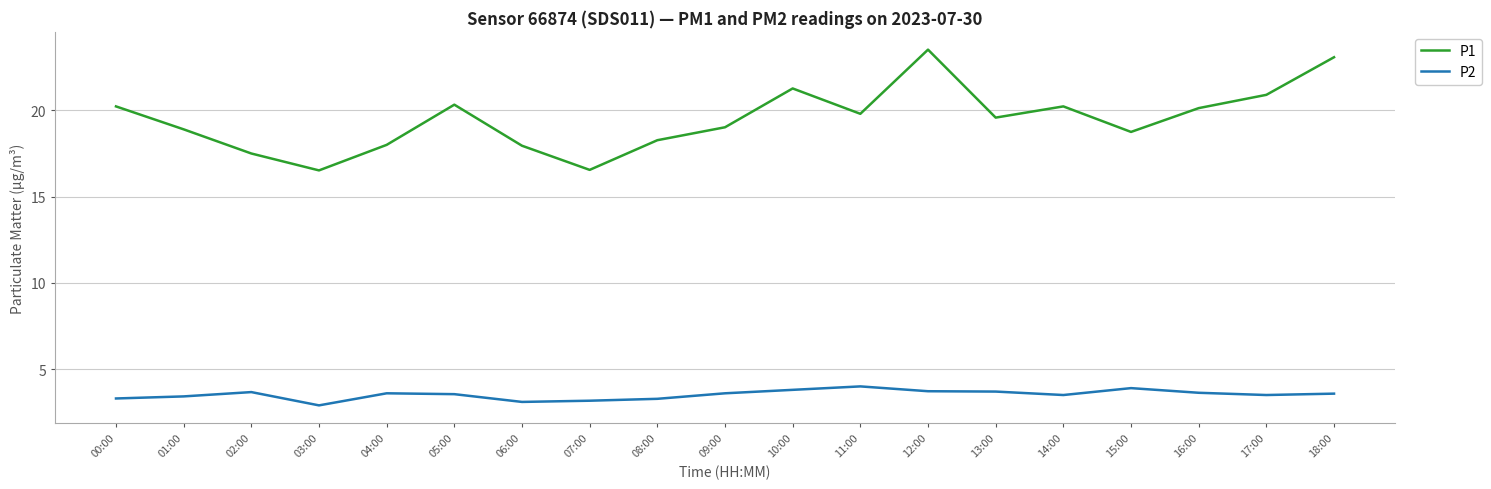

Rank the series at 17:00 from lowest to highest value.

P2, P1